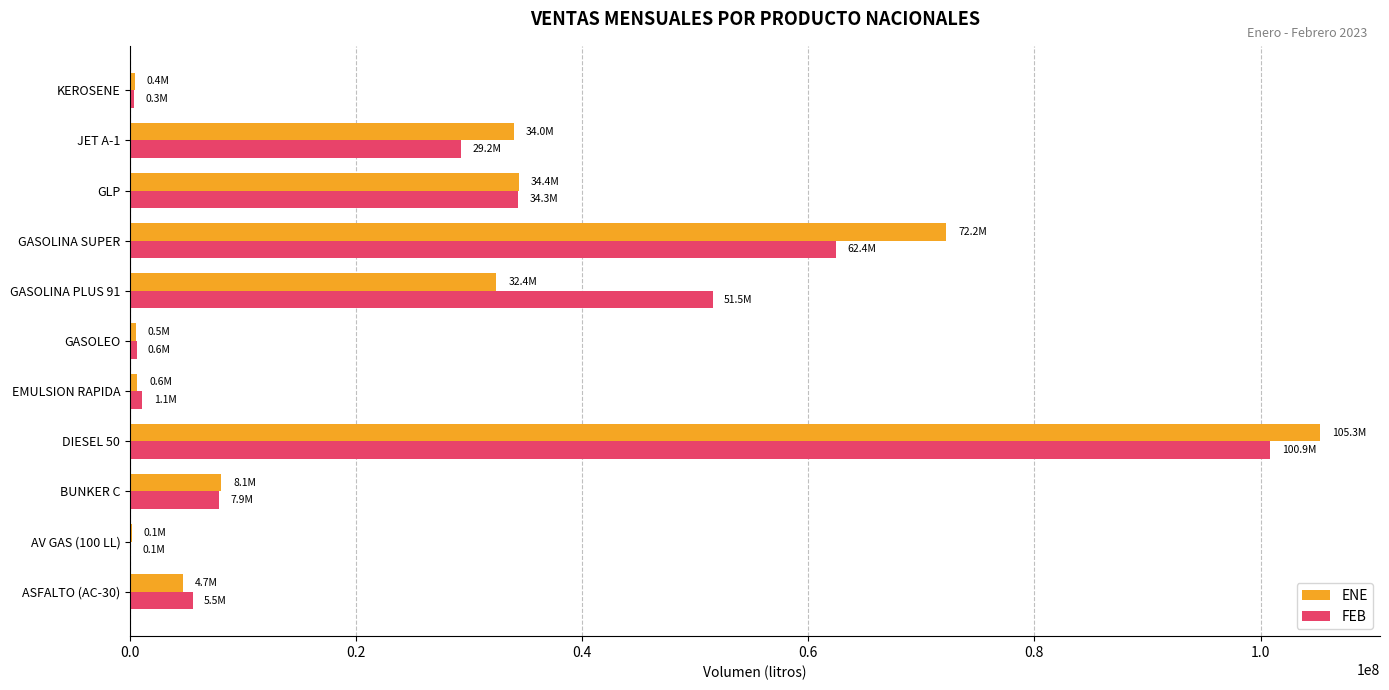

What is the total value across all series at BUNKER C?

15902889.7